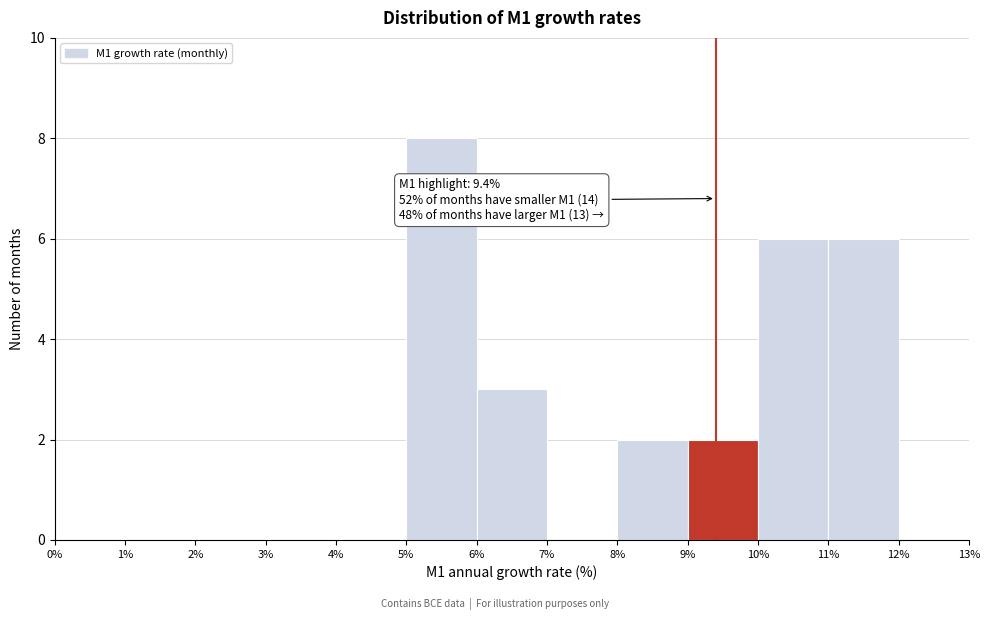

Which range on the x-axis has the tallest bar?

5% to 6%